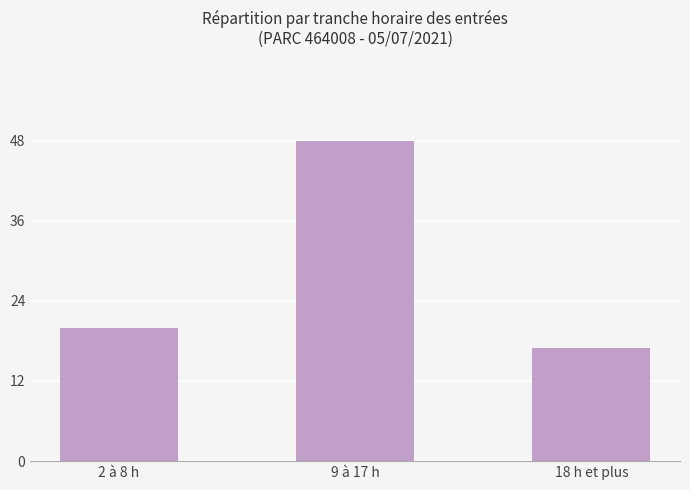

What is the change in value from 2 à 8 h to 9 à 17 h?

+28